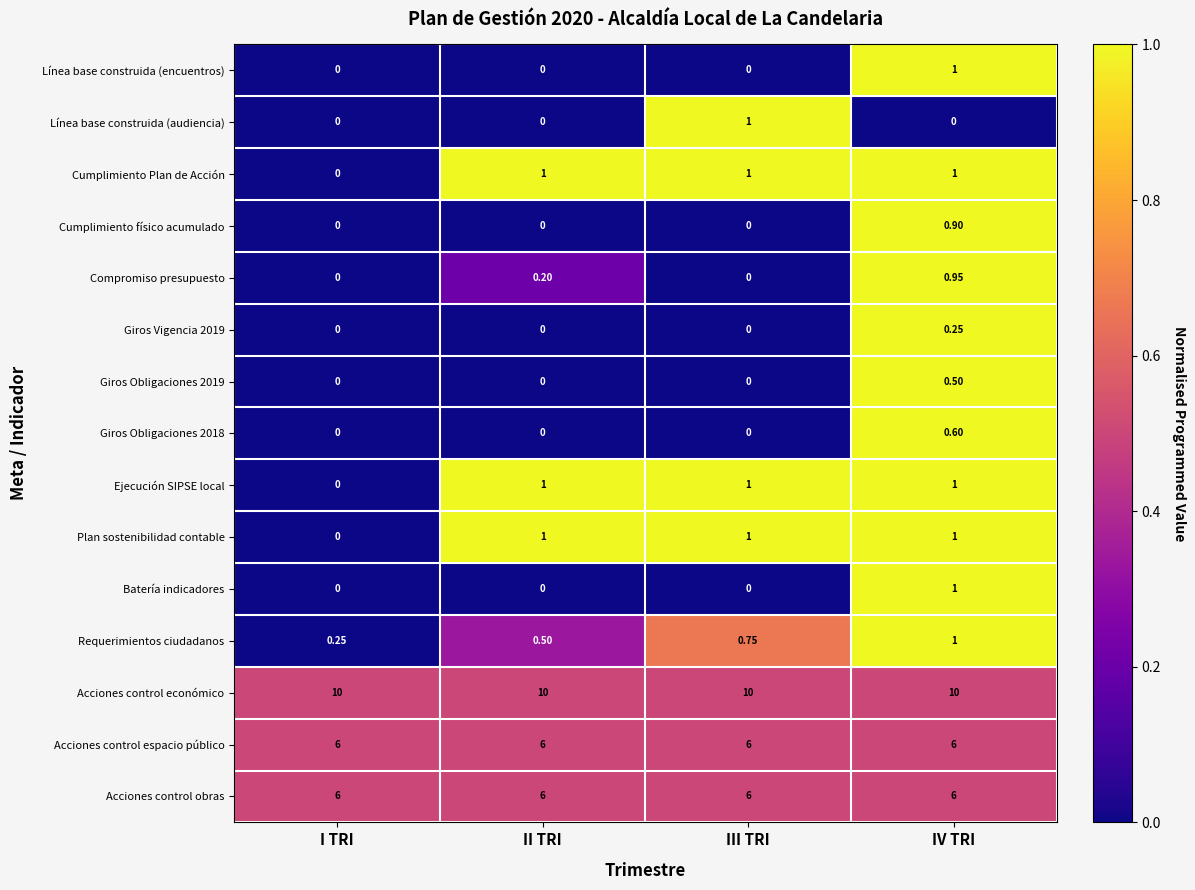

At which label does Línea base construida (encuentros) reach its peak?

IV TRI